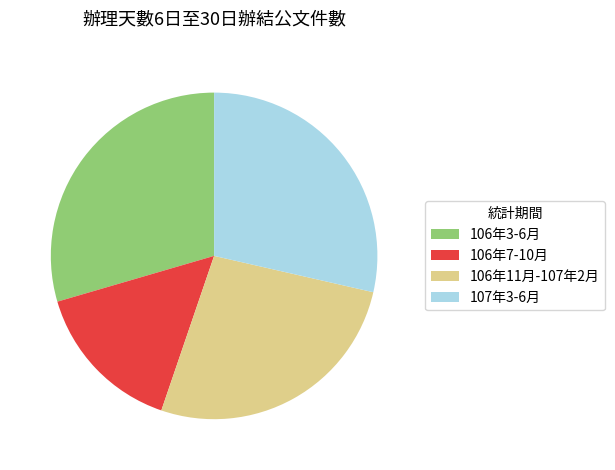

What is the smallest slice in the pie chart?

106年7-10月